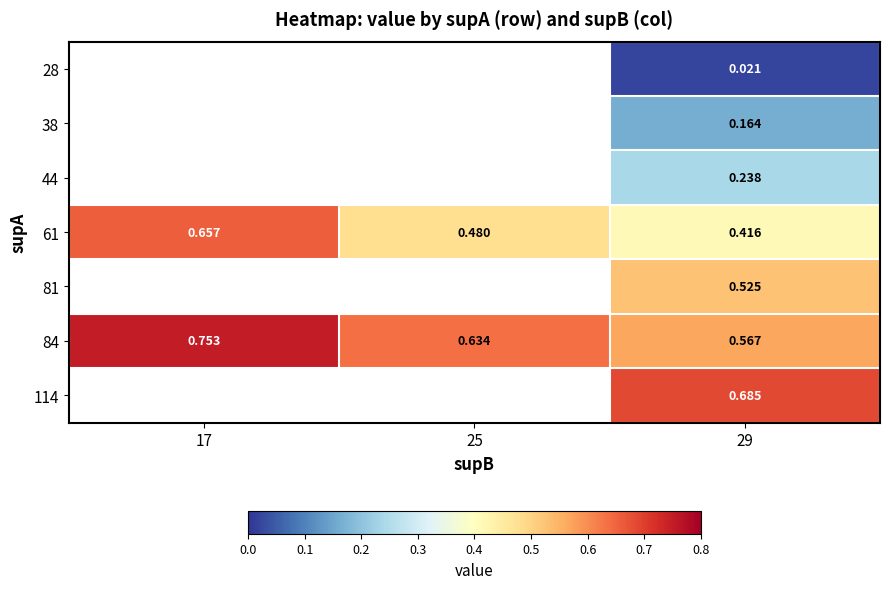

How many values in 38 are above zero?

1